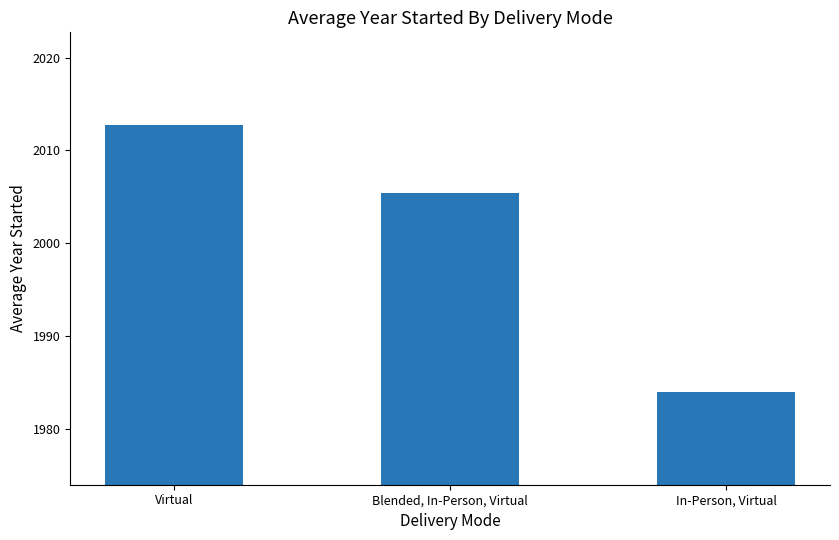

What position from the right is Blended, In-Person, Virtual?

2